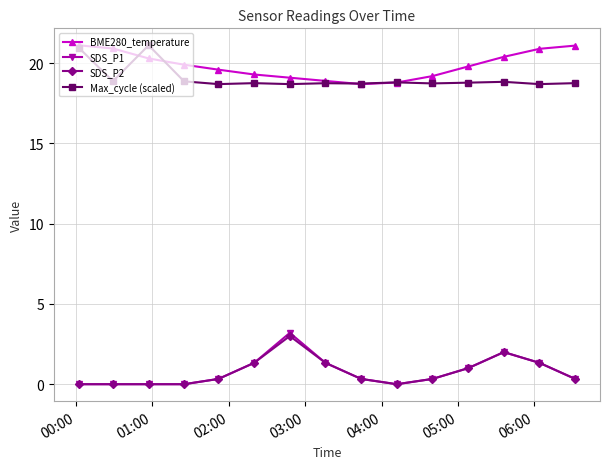

How many distinct data groups are displayed?

4